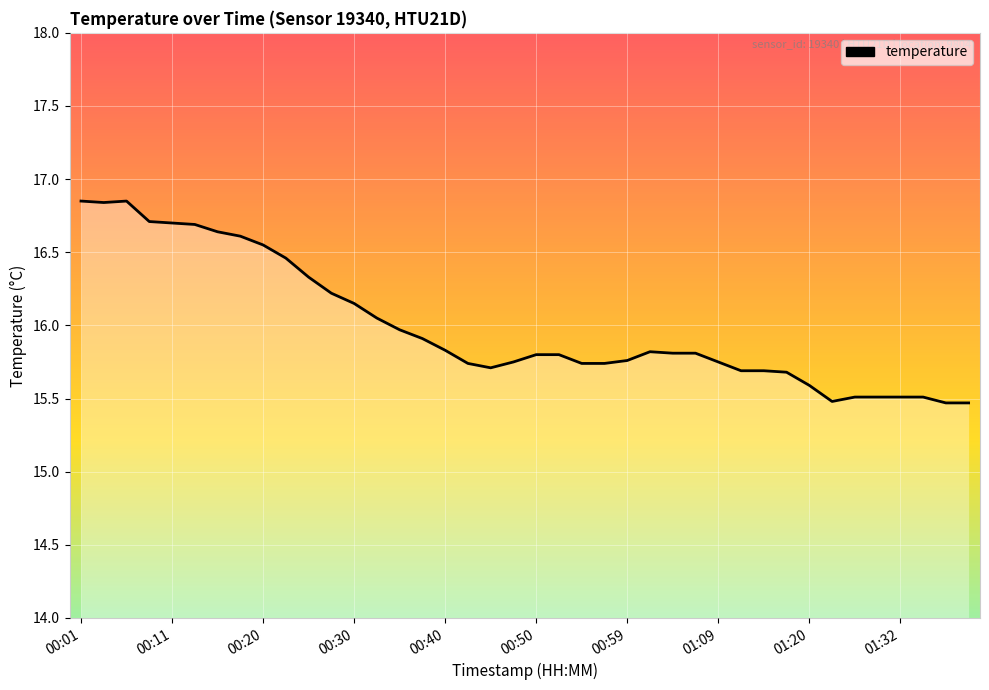

What is the minimum value shown in the chart?

15.5